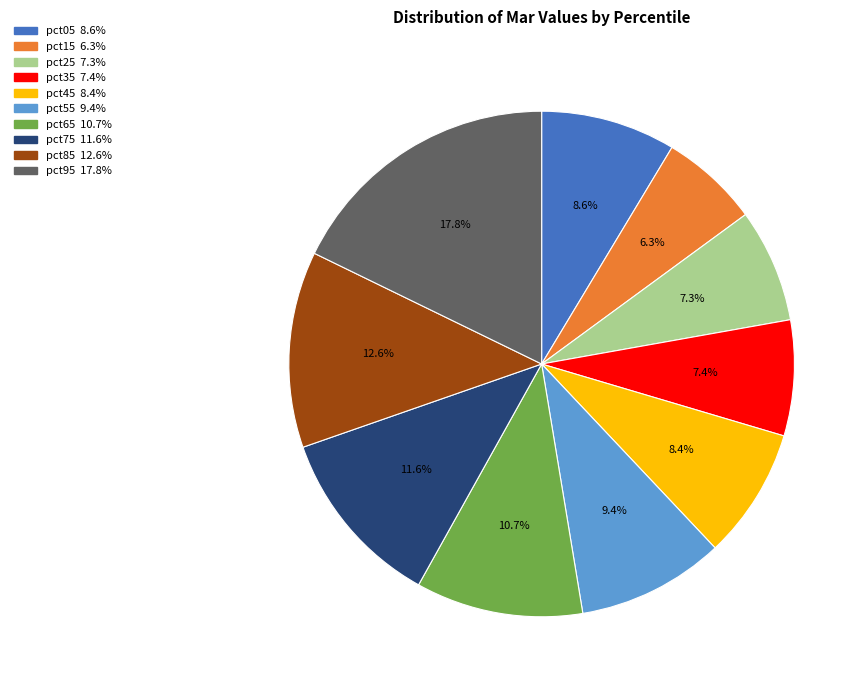

Count the number of slices in the pie.

10